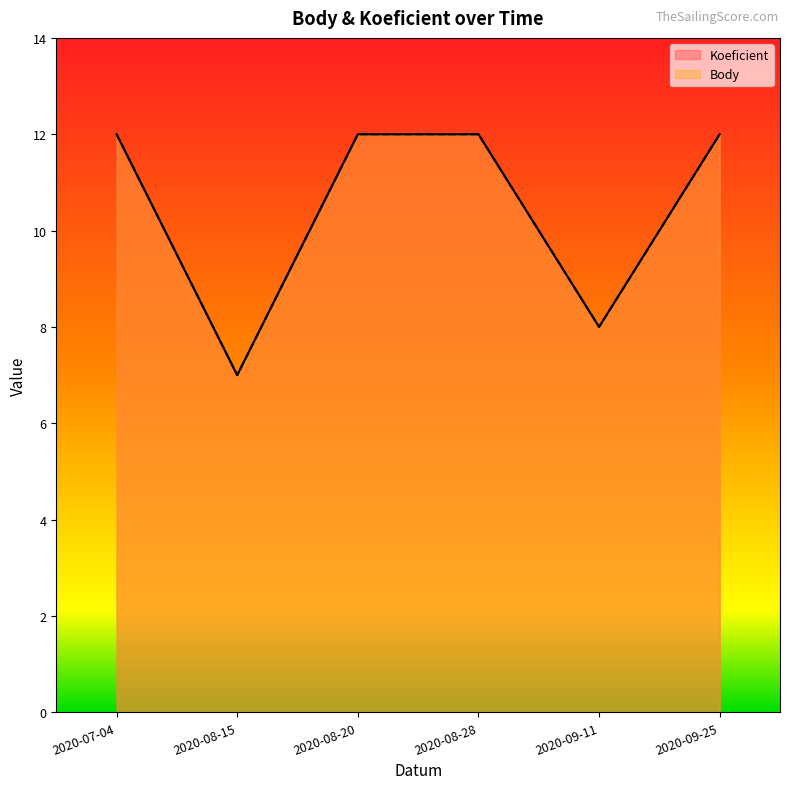

True or false: Koeficient has a value of 3 at 2020-08-15.

False